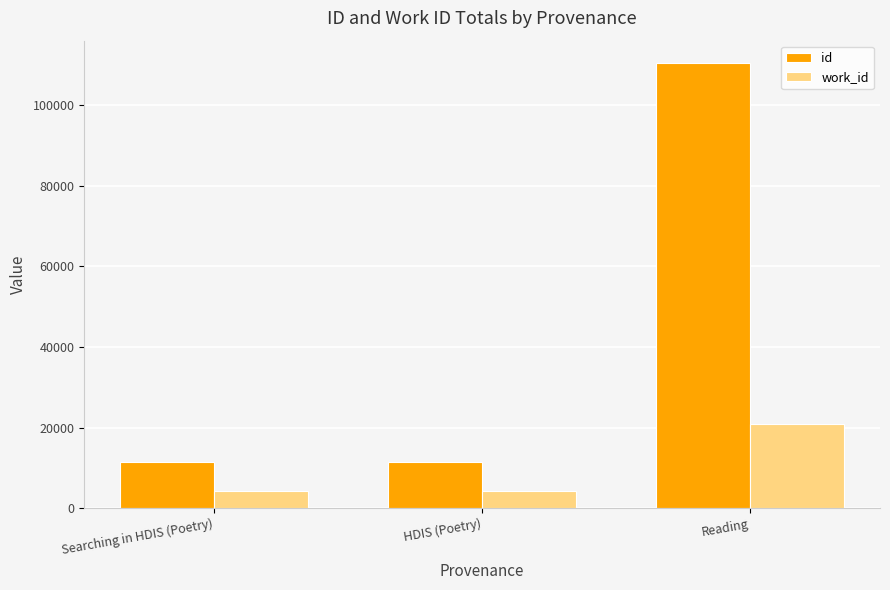

What is the difference between the highest and lowest values at Reading?

89708